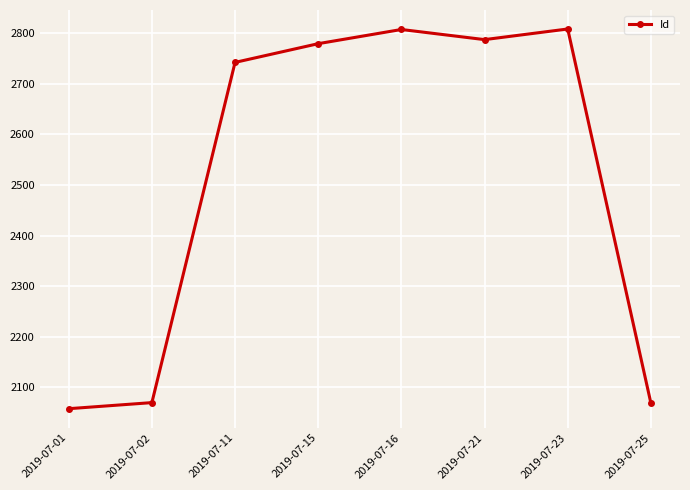

How many lines are shown in the chart?

1